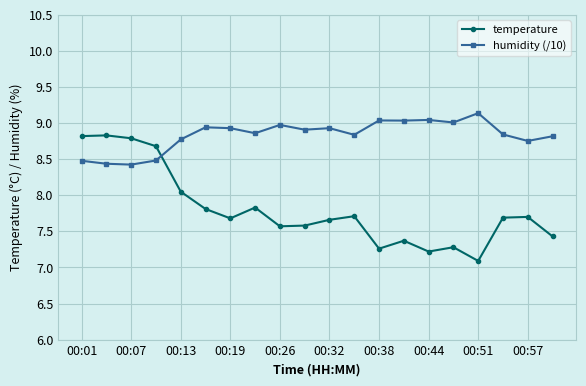

Rank the series by their maximum value, from lowest to highest.

temperature, humidity (/10)